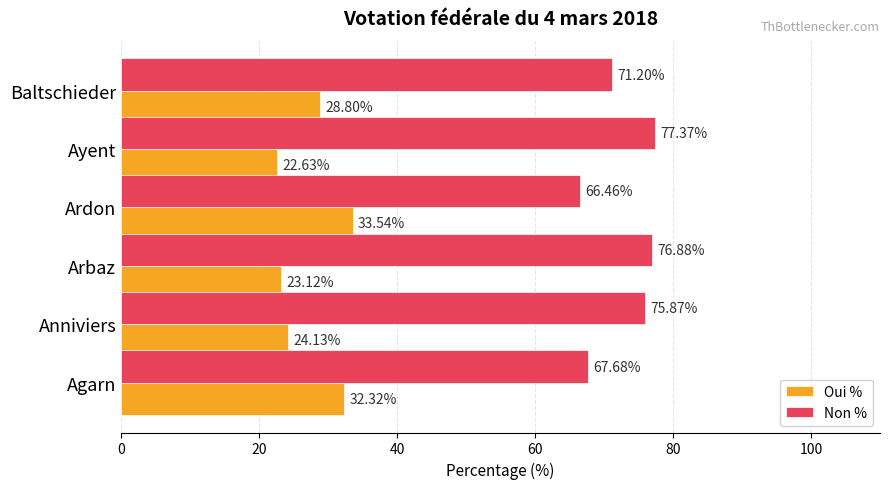

What is the sum of all Non % values?

435.5